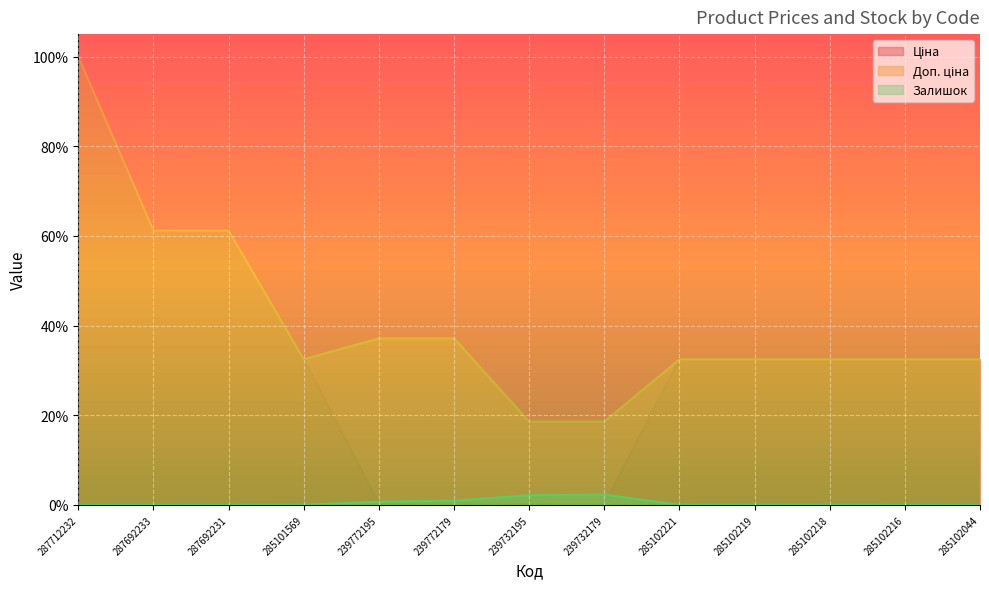

What is the label of the 3rd point from the left?

287692231